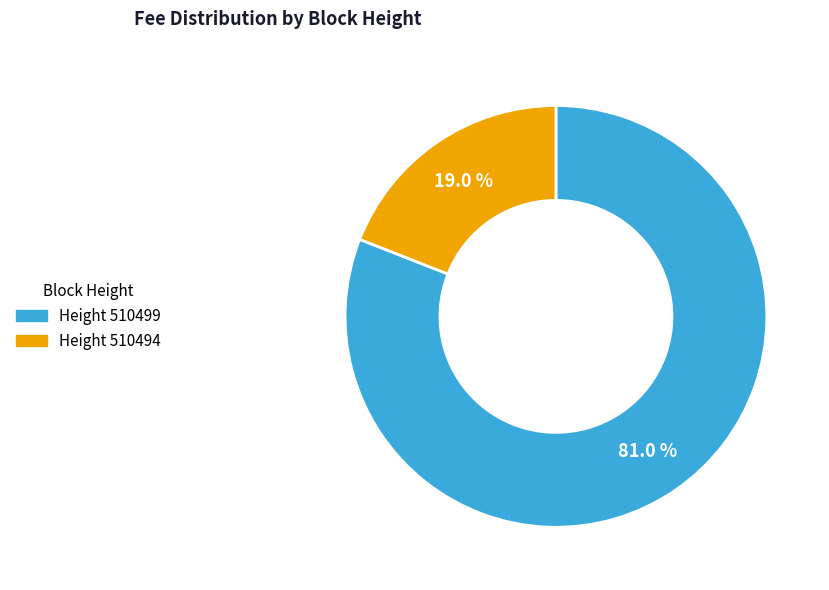

How many segments does this pie chart have?

2